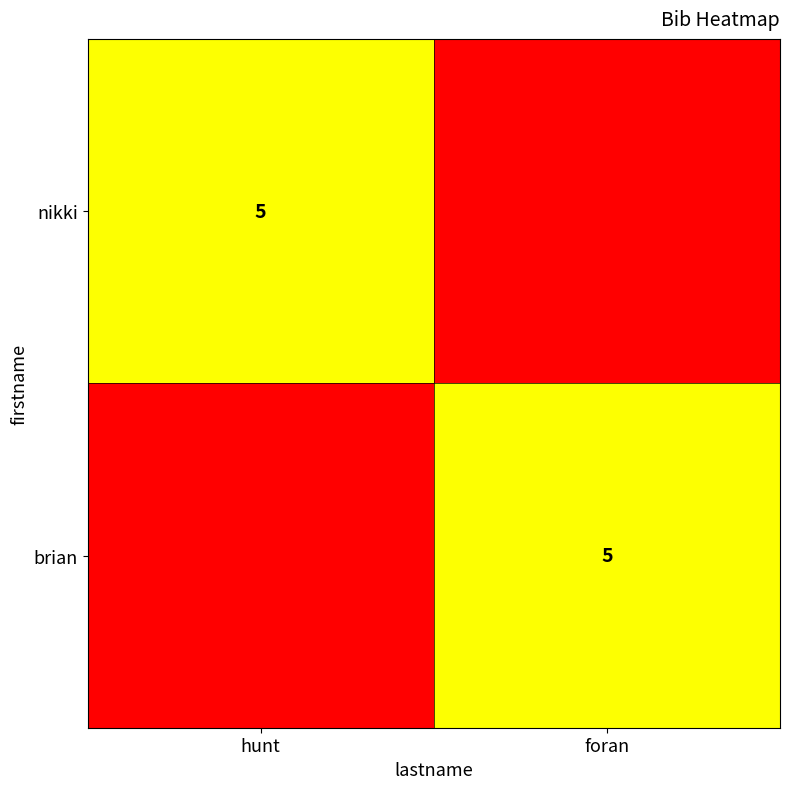

True or false: brian has a value of 5 at foran.

True